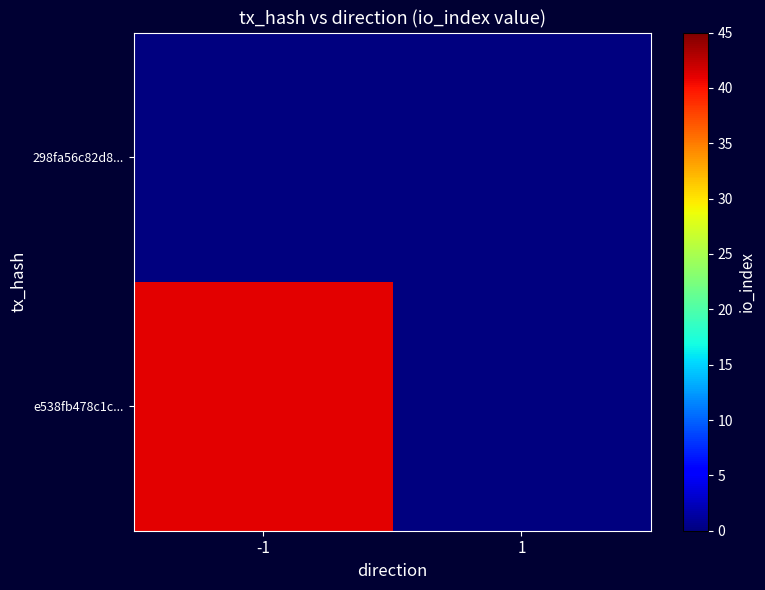

Reading right to left, extract all data points from this chart.

e538fb478c1c...: 1=0	-1=41
298fa56c82d8...: 1=0	-1=0